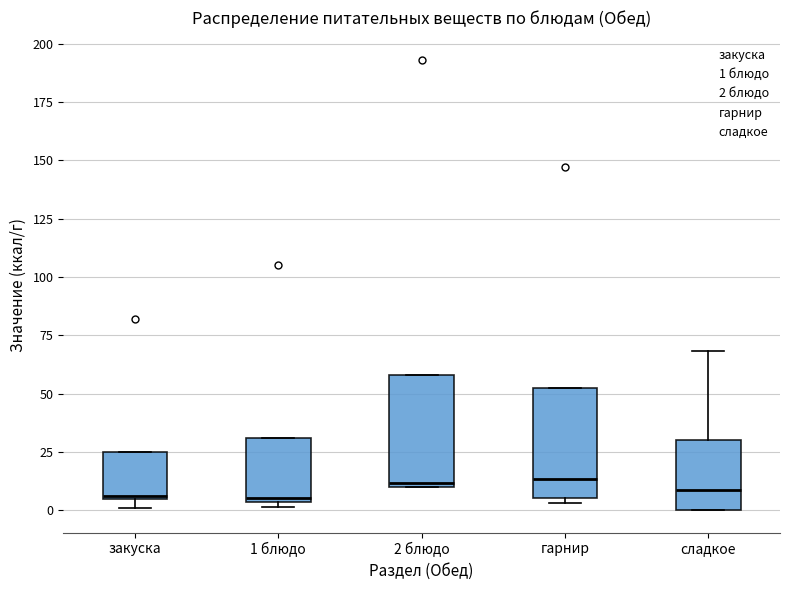

Reading left to right, read every box against the y-axis: the position of its median line, the range the box covers, and the ends of its whiskers. The values are not printed on the chart, so give them approximately, as read against the axis.

закуска: median 5, box 5 to 25, whiskers 0 to 25
1 блюдо: median 5 (just above the box's lower edge), box 5 to 30, whiskers 0 to 30
2 блюдо: median 10, box 10 to 60, whiskers 10 to 60
гарнир: median 15, box 5 to 55, whiskers 5 (just below the box's lower edge) to 55
сладкое: median 10, box 0 to 30, whiskers 0 to 70